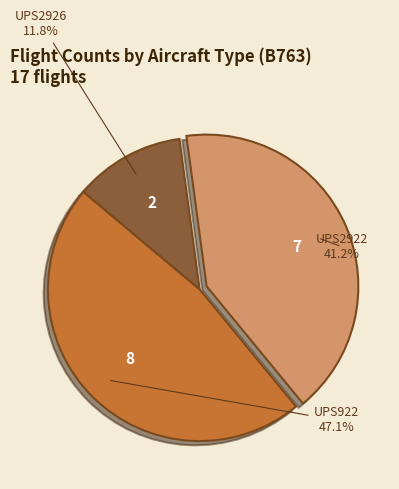

Is there any slice that represents more than half of the pie?

No